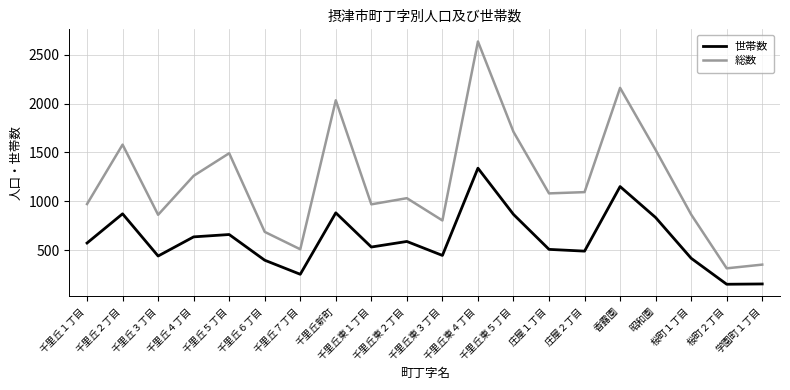

Is the value of 世帯数 at 千里丘東２丁目 greater than the value of 総数 at 千里丘２丁目?

No